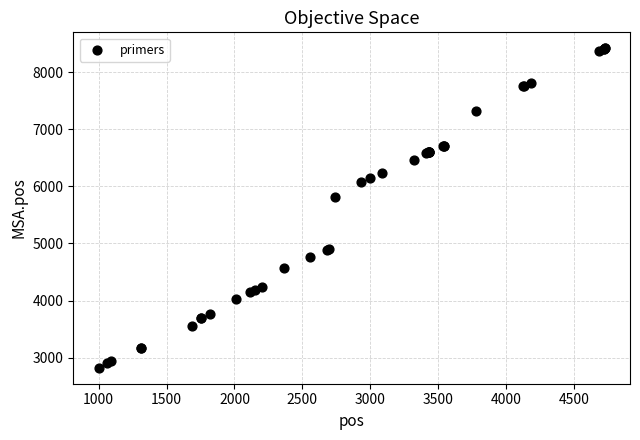

What Y value in the scatter plot is closest to 5622?

5810